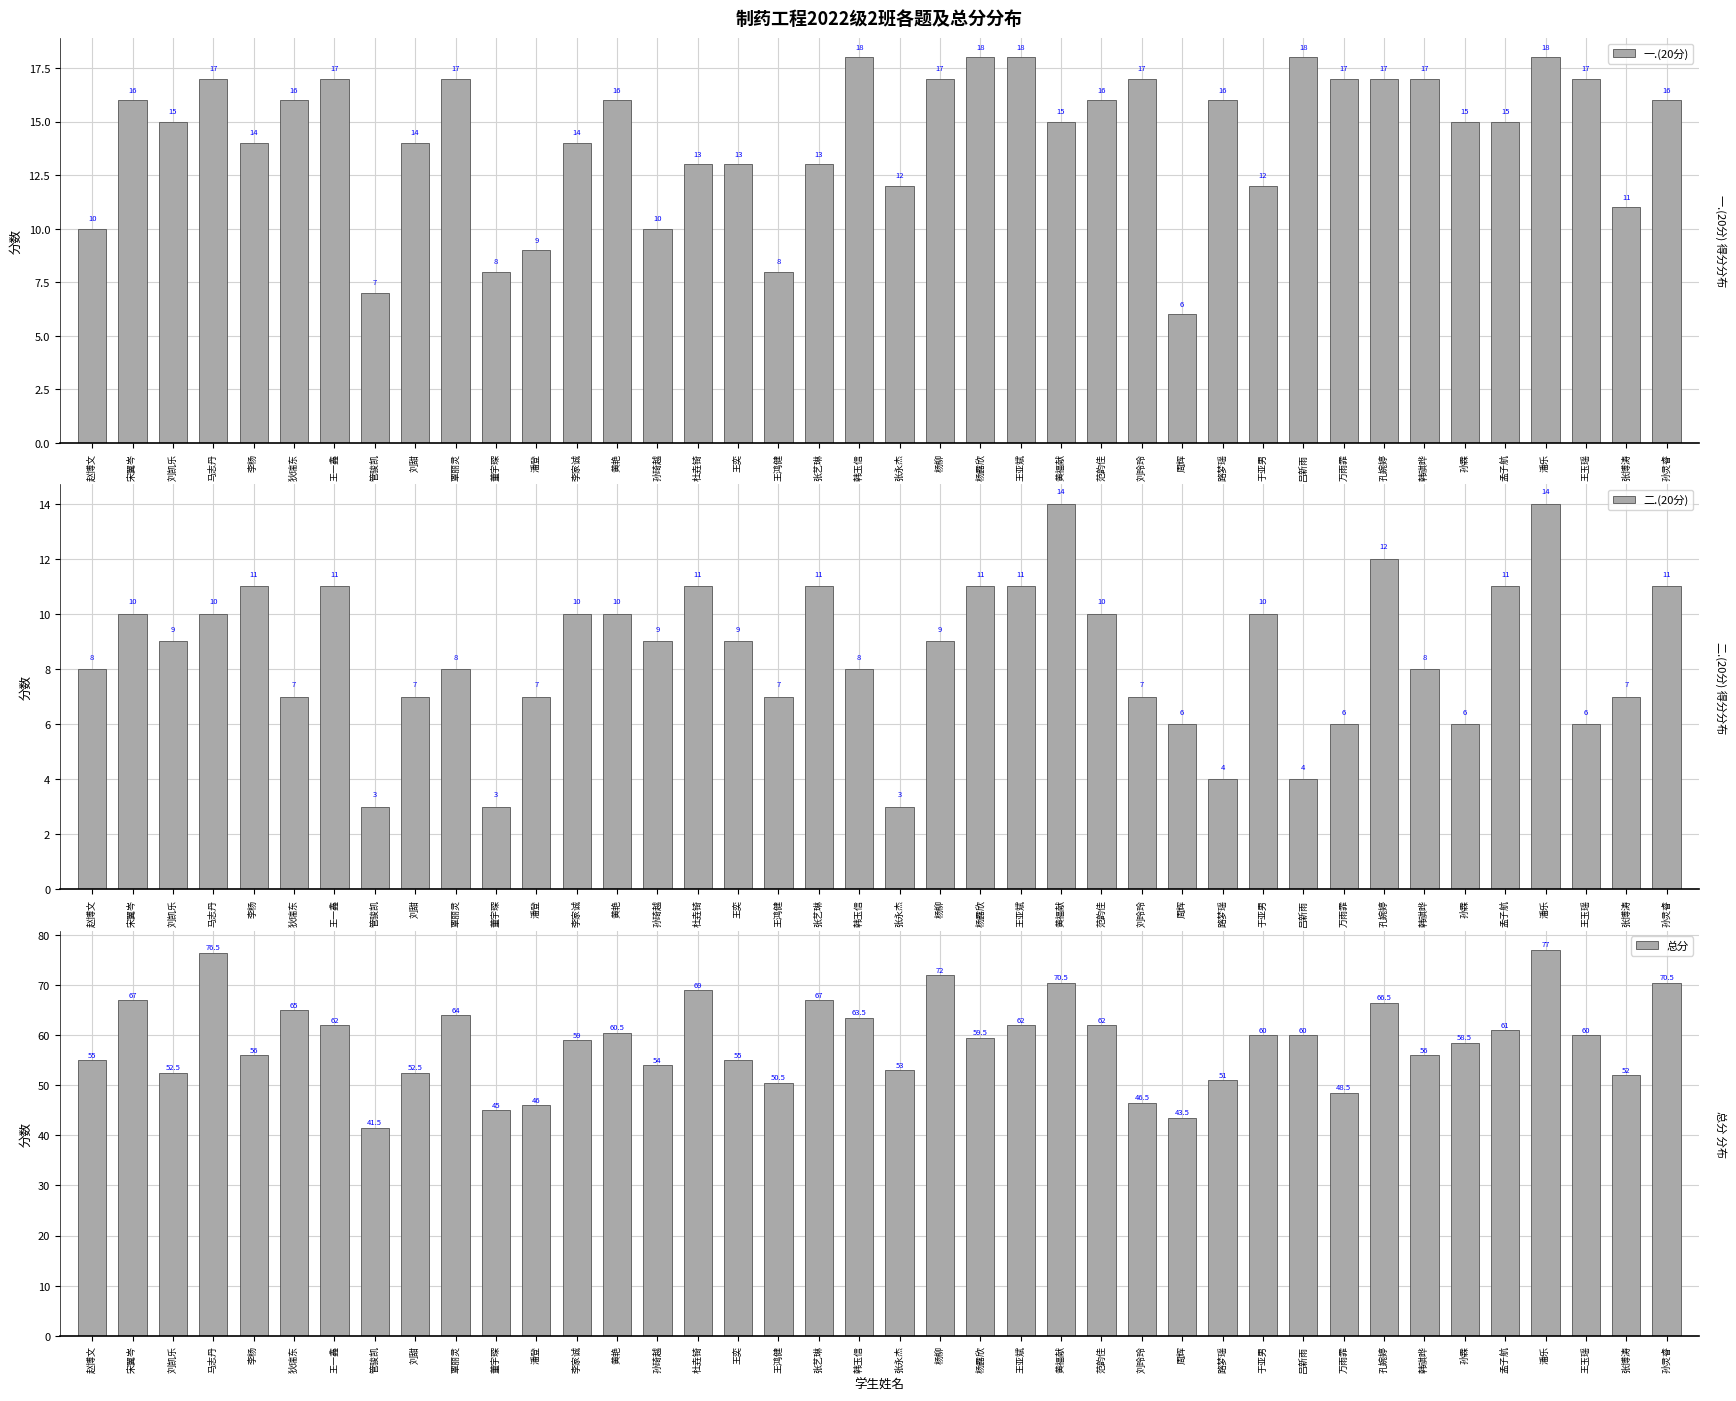

How many bars are there in each group?

3